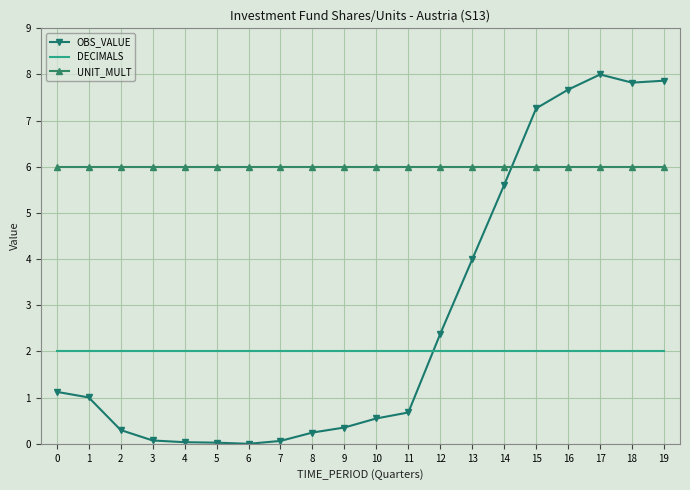

The OBS_VALUE series shows 1.1 at 0. True or false?

True